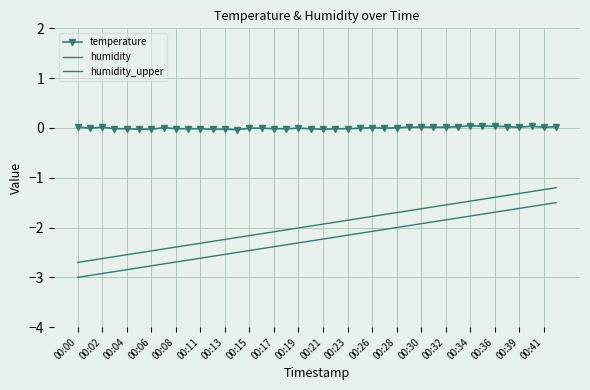

True or false: temperature and humidity intersect in this chart.

False